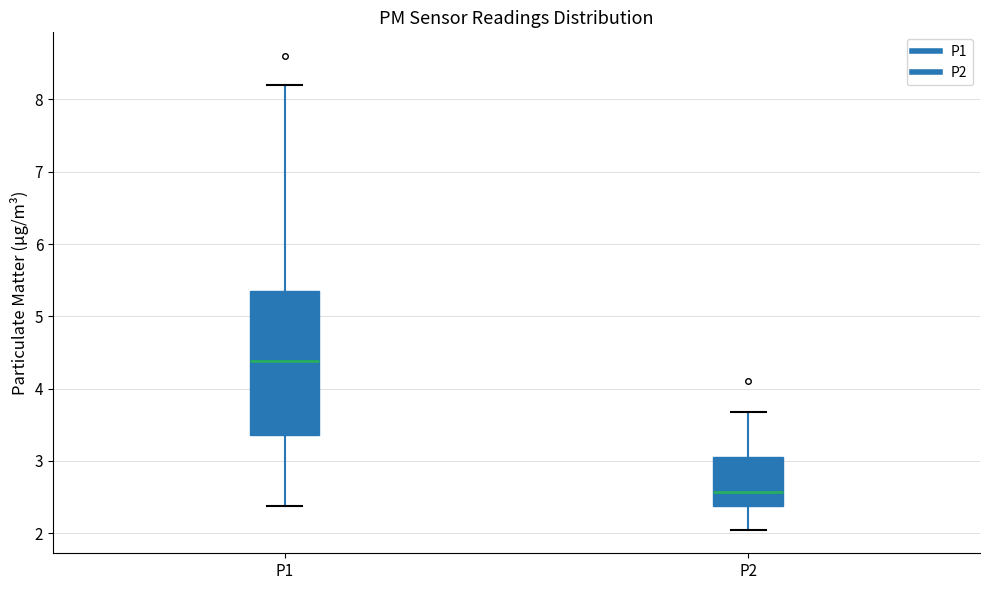

Where is the upper edge of the box for P2 on the y-axis? The values are not printed on the chart, so give them approximately, as read against the axis.

3.0